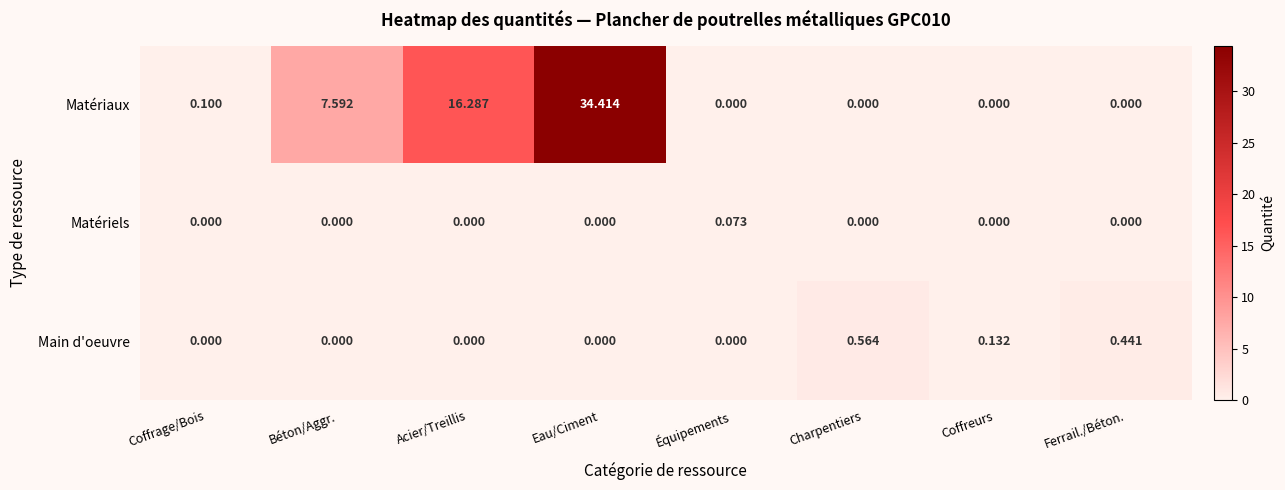

At which category does the chart reach its peak across all series?

Eau/Ciment